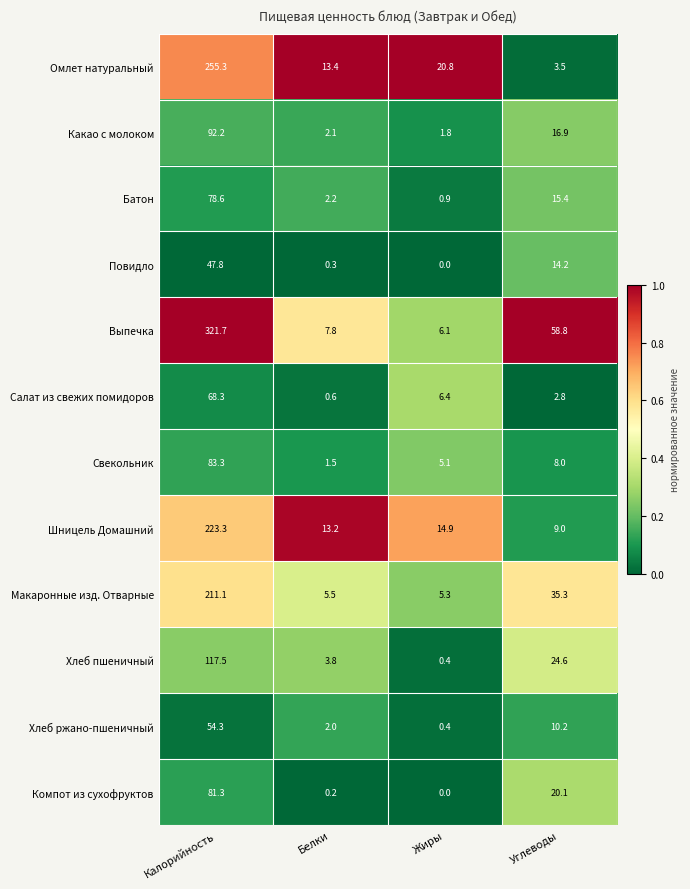

Read the Салат из свежих помидоров value at Углеводы.

2.8